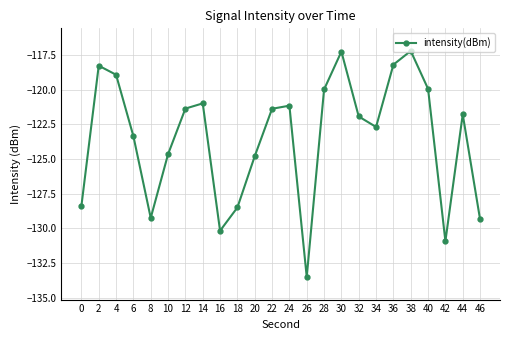

What is the change in value from 2 to 42?

-12.7